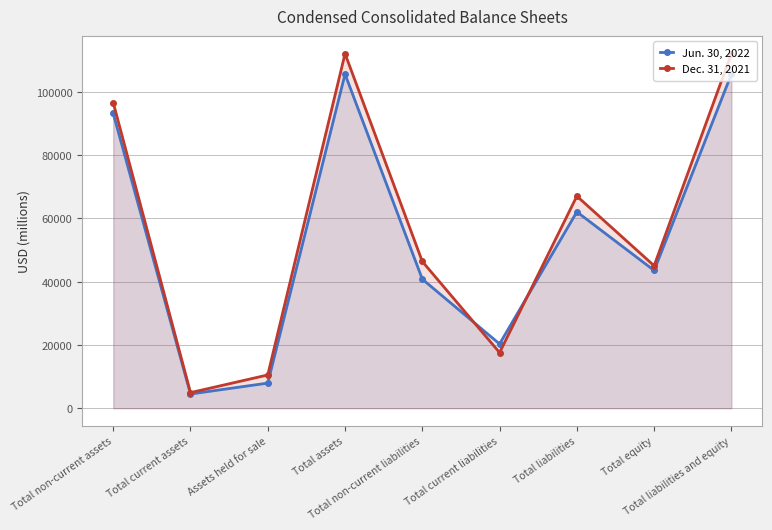

How many lines are shown in the chart?

2